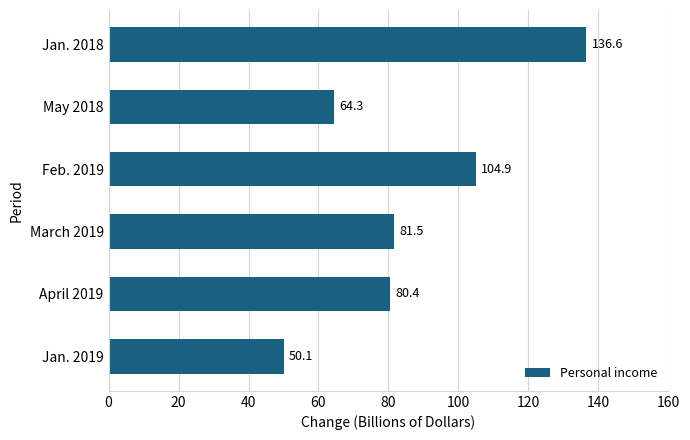

How many values are below 81?

3